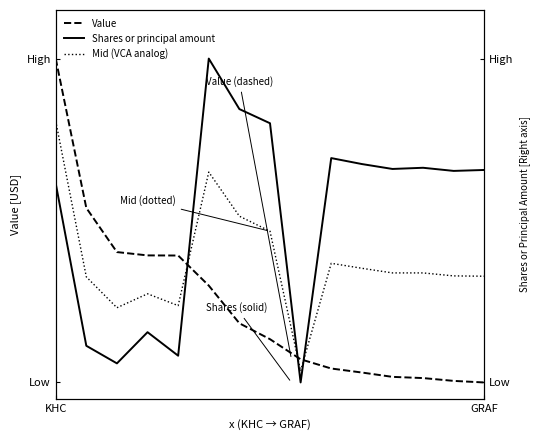

The Mid (VCA analog) series shows 0.1 at 12. True or false?

False